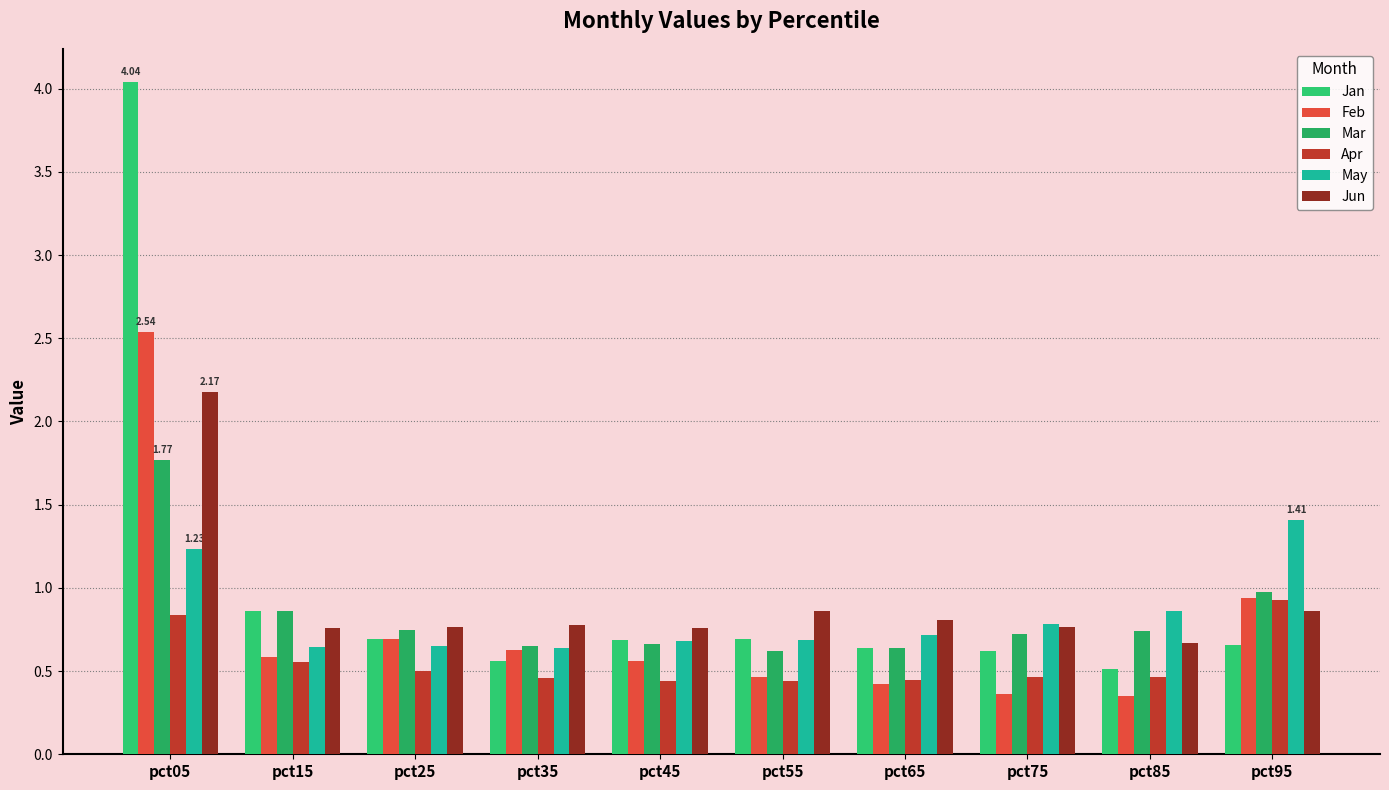

What is the approximate value of May at pct55?

0.7